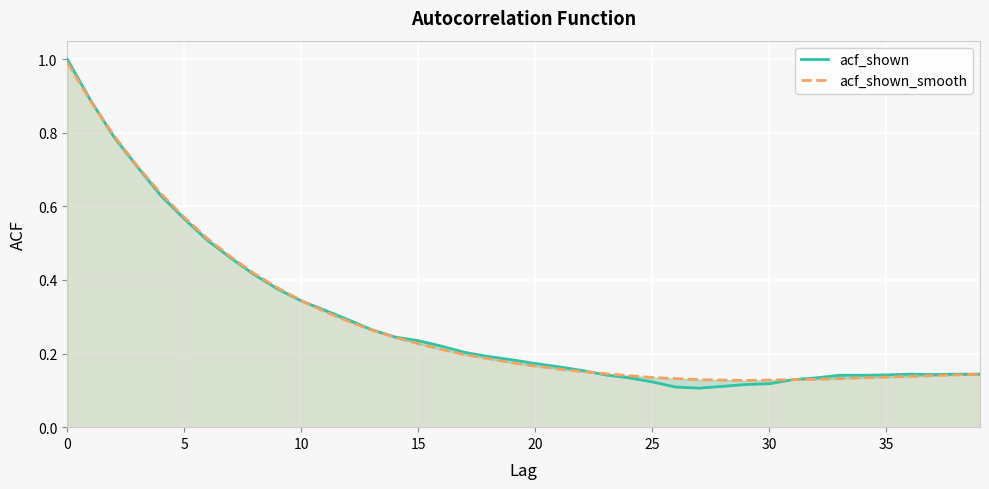

What is the label of the 38th point from the left?

37